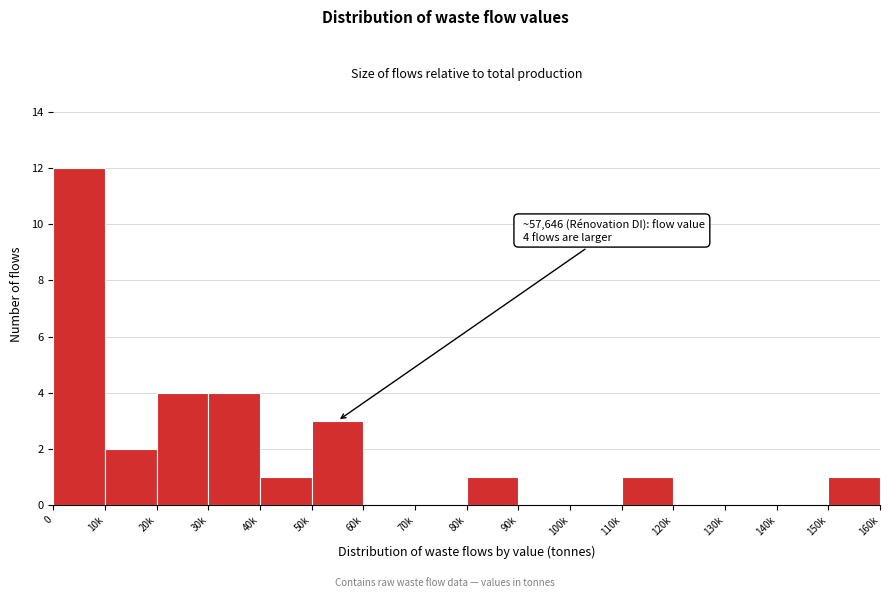

Reading right to left, list all the values displayed in this chart.

150k=1	140k=0	130k=0	120k=0	110k=1	100k=0	90k=0	80k=1	70k=0	60k=0	50k=3	40k=1	30k=4	20k=4	10k=2	0=12